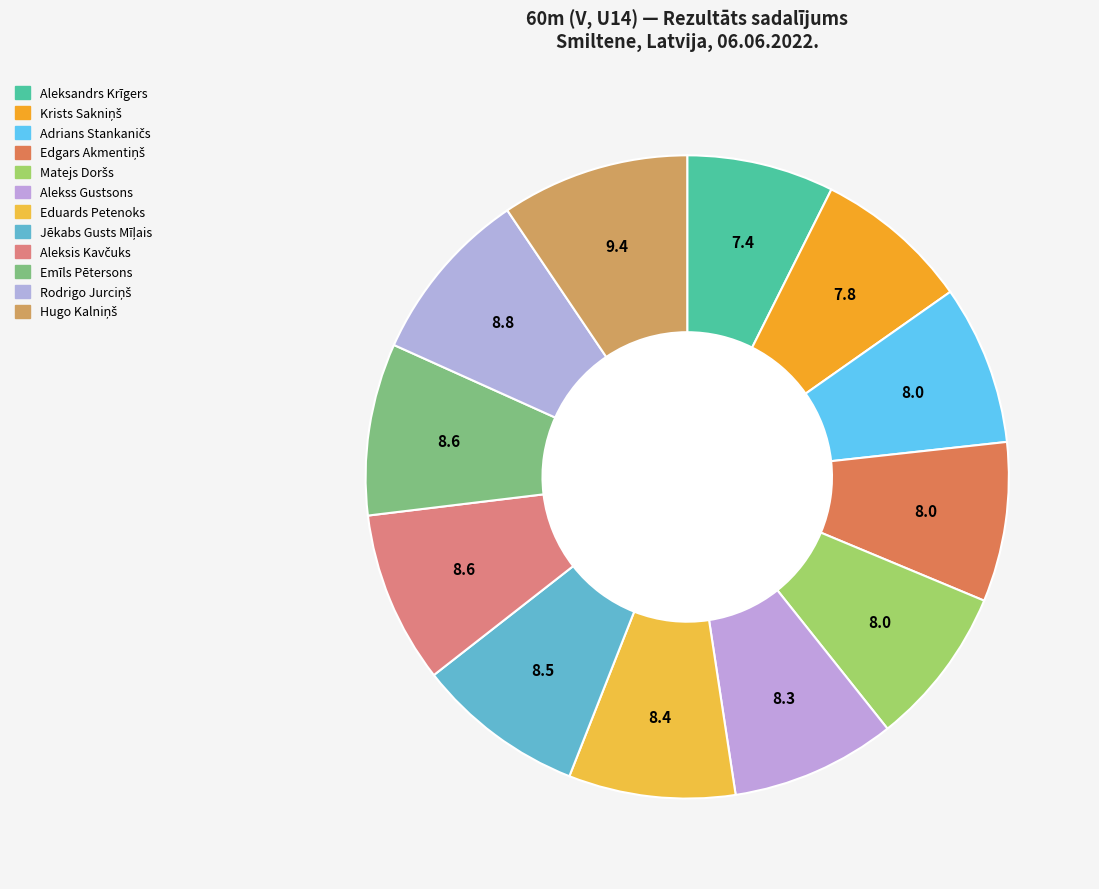

Which slice is the smallest?

Aleksandrs Krīgers